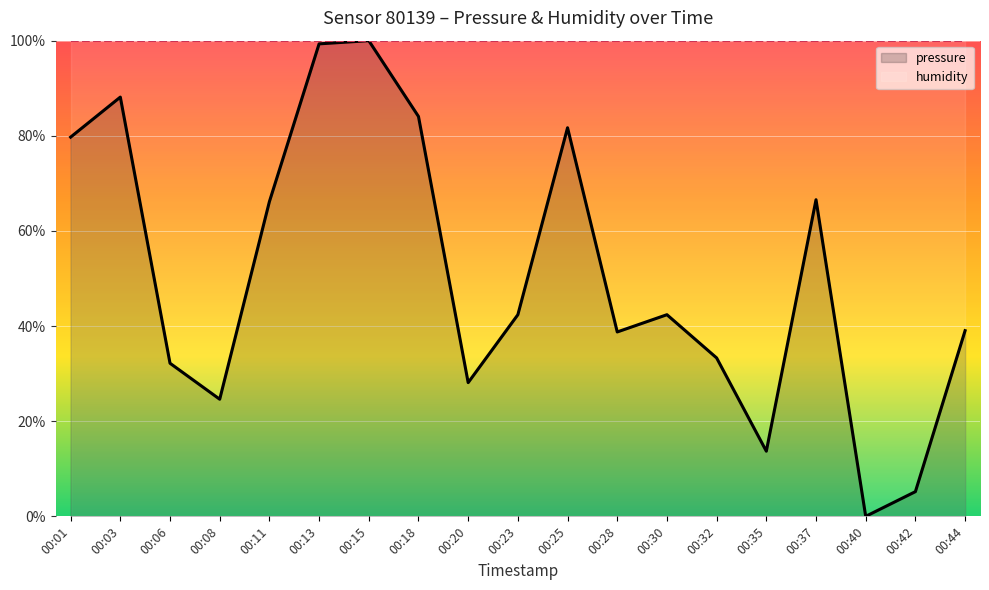

Rank the series by their average value, from lowest to highest.

pressure, humidity